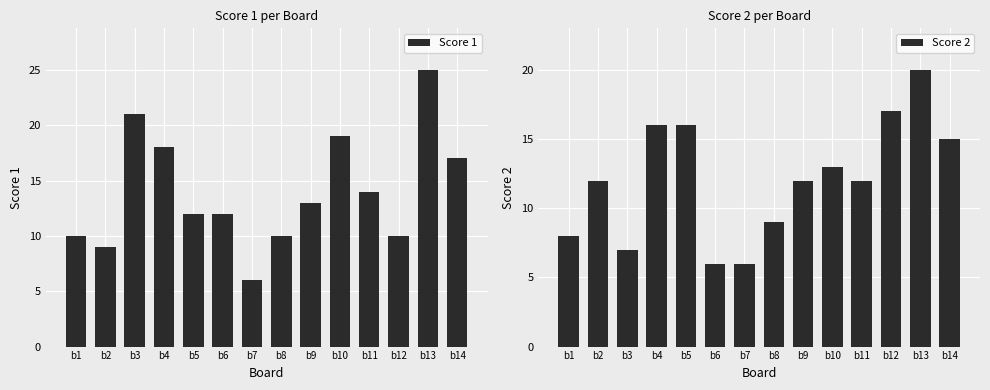

How many groups of bars are there?

14